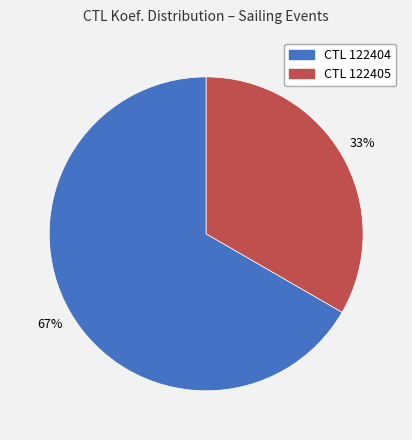

To the nearest percent, what is the average slice percentage?

50%